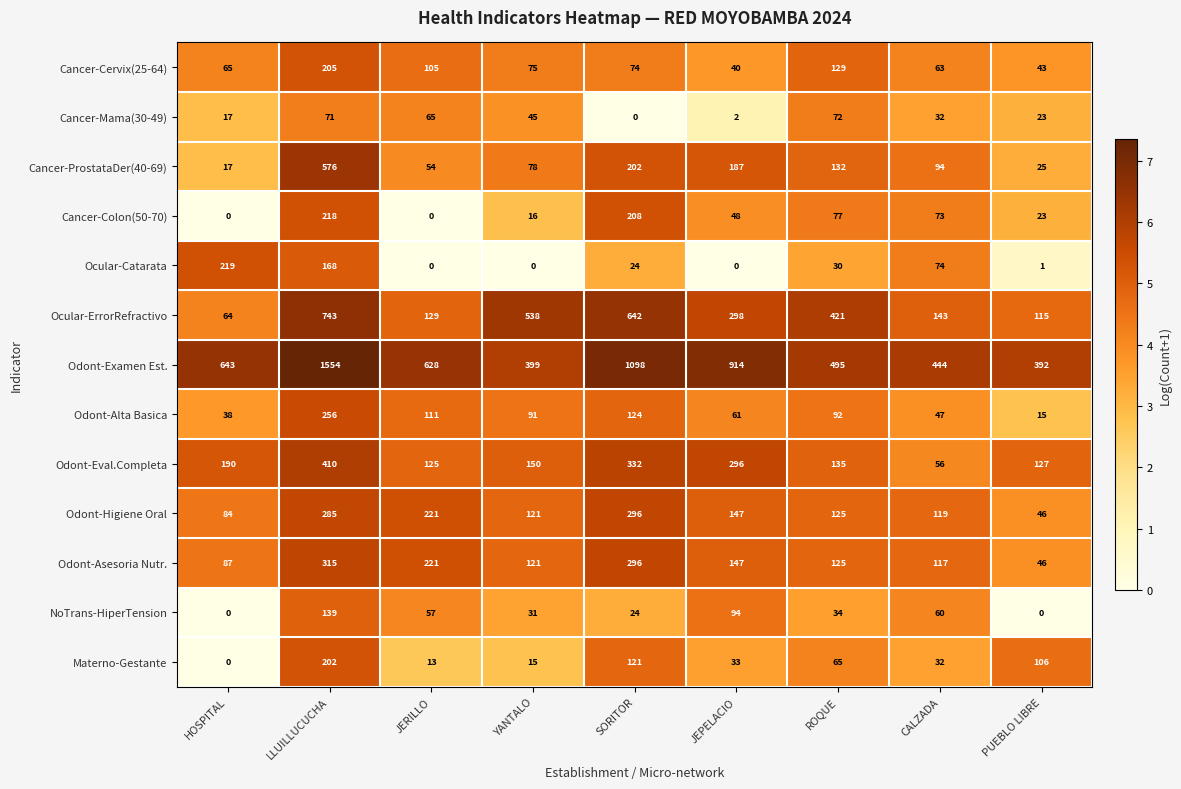

Which series changed the most between JEPELACIO and ROQUE?

Odont-Examen Est.